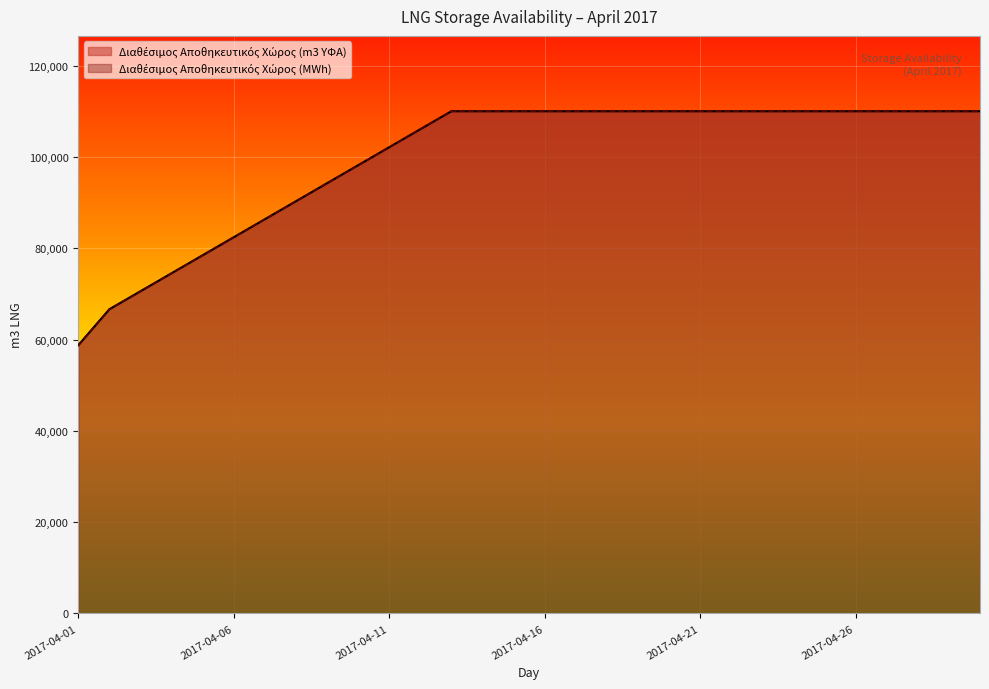

What is the total value across all series at 2017-04-27?

220000.0